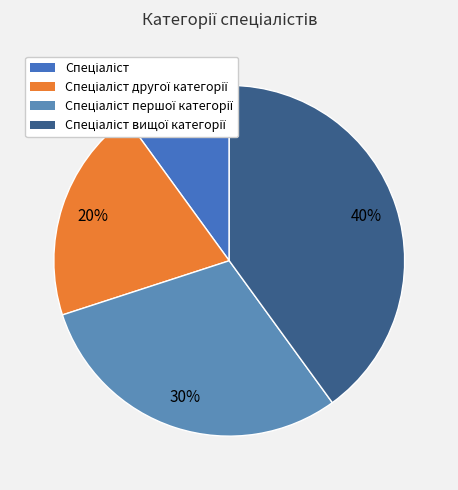

Approximately how many times larger is the value at Спеціаліст compared to Спеціаліст першої категорії?

0.3